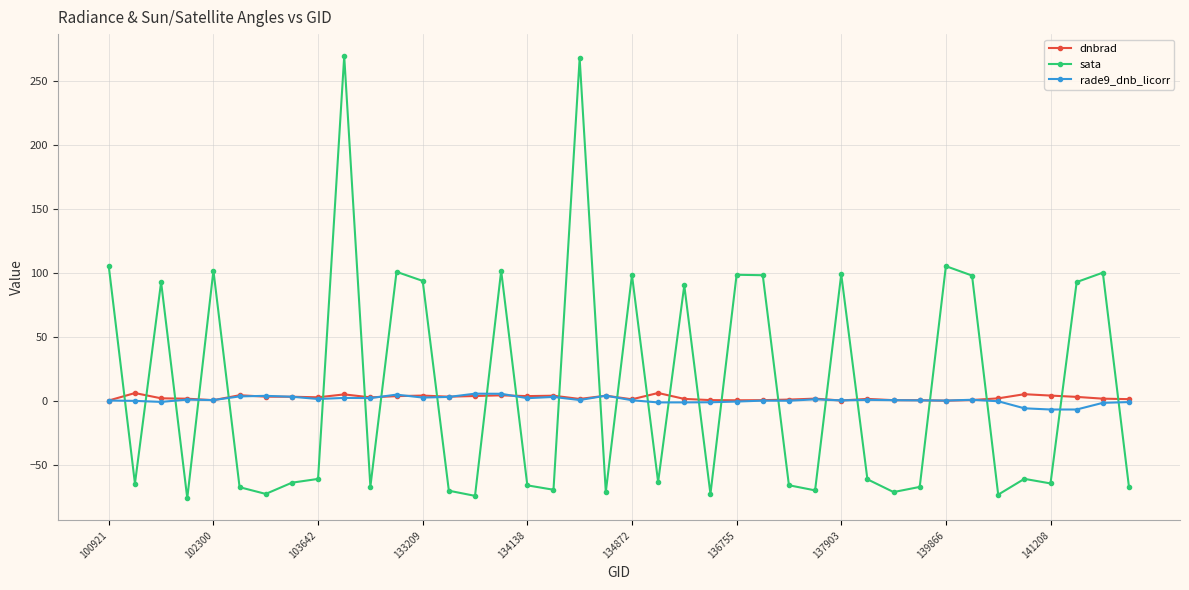

What is the value of the sata point at the 40th from the left?

-67.3